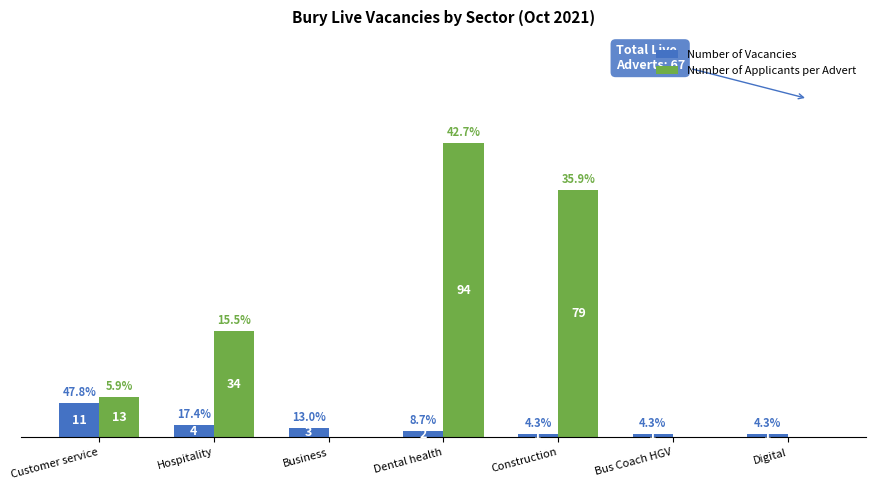

At which label does Number of Vacancies first exceed 2?

Customer service